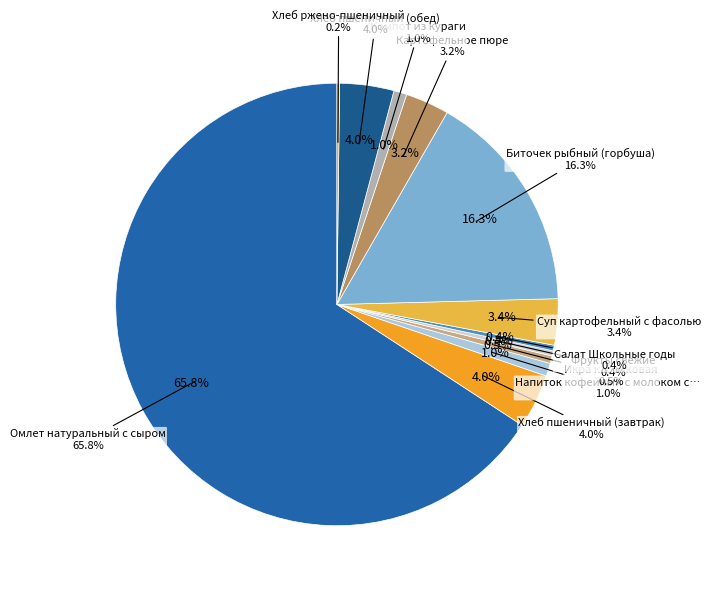

What percentage is the Напиток кофейный с молоком сухим slice, to the nearest percent?

1%